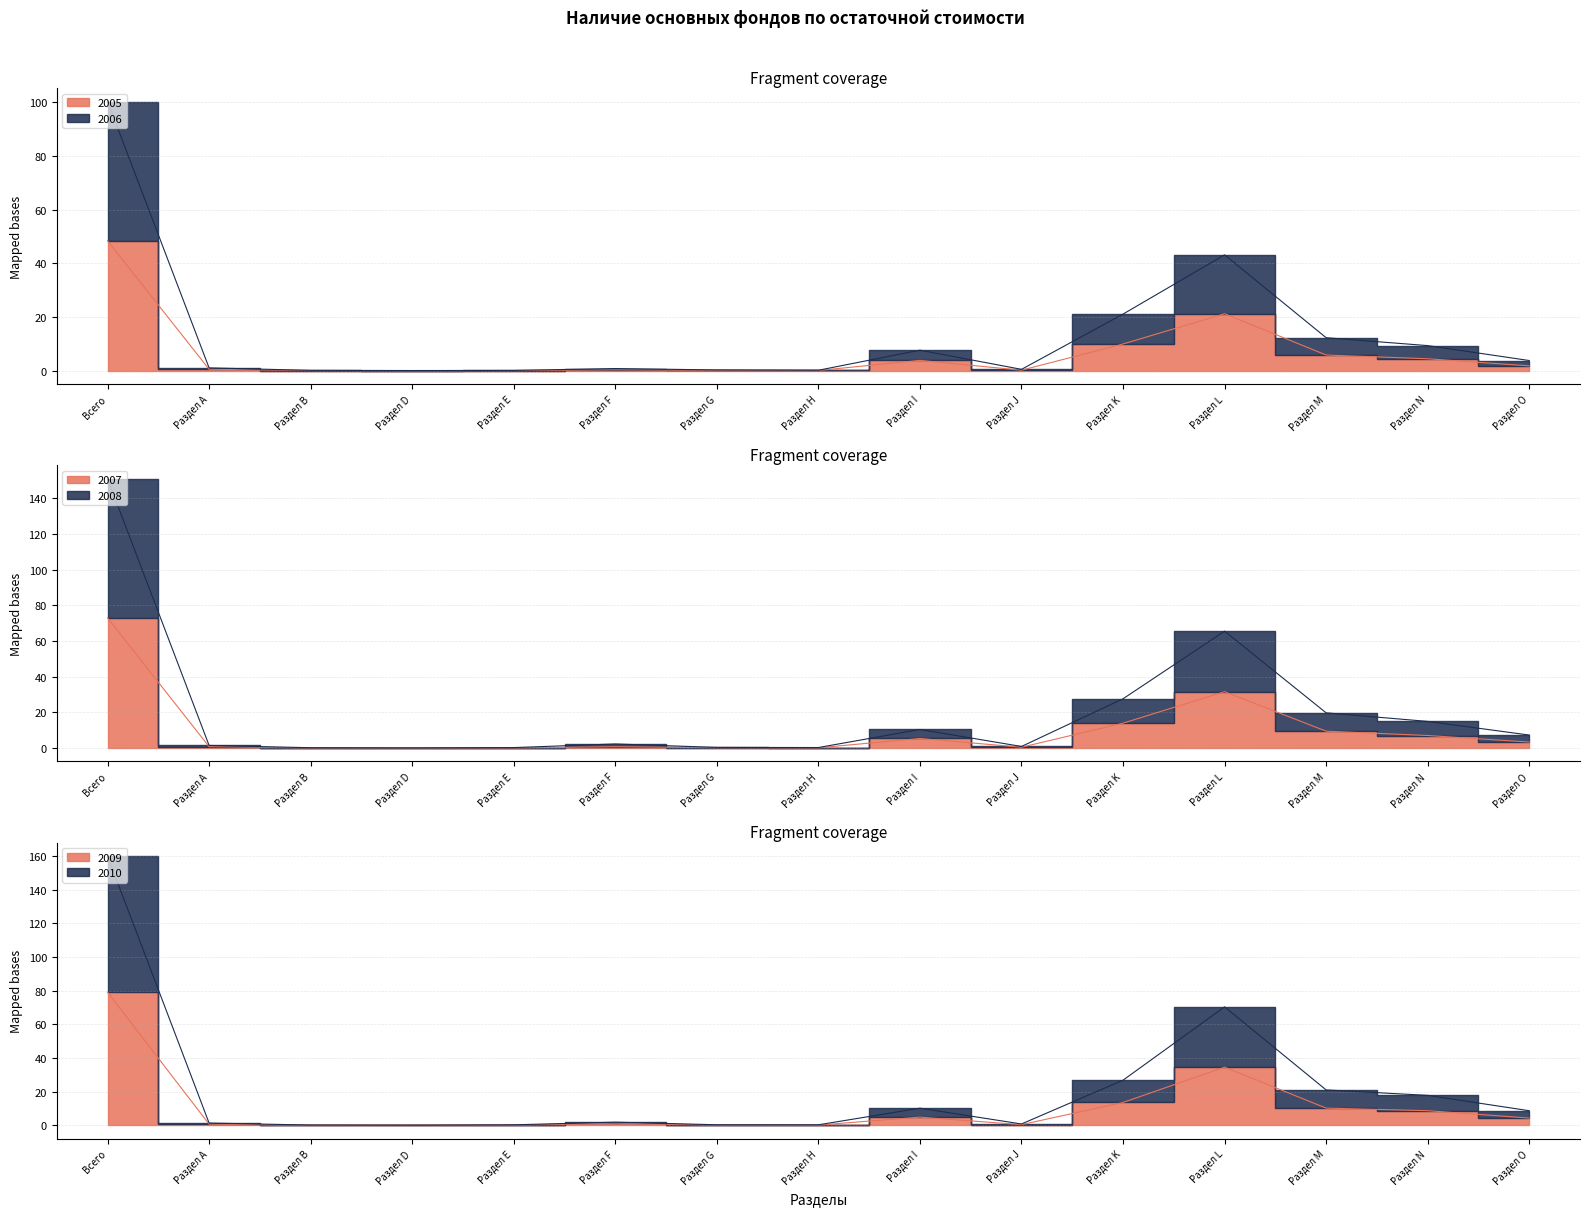

Reading right to left, transcribe all the data shown in this chart.

2005: Раздел O=1.8	Раздел N=4.4	Раздел M=5.8	Раздел L=21.2	Раздел K=10.0	Раздел J=0.2	Раздел I=3.8	Раздел Н=0.1	Раздел G=0.1	Раздел F=0.3	Раздел Е=0.0	Раздел D=0.0	Раздел В=0.1	Раздел А=0.5	Всего=48.4
2006: Раздел O=3.8	Раздел N=9.3	Раздел M=12.3	Раздел L=43.2	Раздел K=21.1	Раздел J=0.5	Раздел I=7.6	Раздел Н=0.2	Раздел G=0.3	Раздел F=0.8	Раздел Е=0.1	Раздел D=0.1	Раздел В=0.1	Раздел А=1.0	Всего=100.3
2007: Раздел O=3.3	Раздел N=7.0	Раздел M=9.4	Раздел L=31.6	Раздел K=13.9	Раздел J=0.4	Раздел I=5.3	Раздел Н=0.1	Раздел G=0.2	Раздел F=0.7	Раздел Е=0.1	Раздел D=0.0	Раздел В=0.1	Раздел А=0.7	Всего=72.9
2008: Раздел O=7.3	Раздел N=14.9	Раздел M=19.7	Раздел L=65.5	Раздел K=27.6	Раздел J=0.9	Раздел I=10.4	Раздел Н=0.3	Раздел G=0.3	Раздел F=2.3	Раздел Е=0.2	Раздел D=0.1	Раздел В=0.2	Раздел А=1.4	Всего=150.9
2009: Раздел O=4.3	Раздел N=8.7	Раздел M=10.2	Раздел L=34.5	Раздел K=13.6	Раздел J=0.4	Раздел I=4.9	Раздел Н=0.1	Раздел G=0.2	Раздел F=1.3	Раздел Е=0.2	Раздел D=0.0	Раздел В=0.1	Раздел А=0.7	Всего=79.1
2010: Раздел O=8.7	Раздел N=17.8	Раздел M=21.0	Раздел L=70.4	Раздел K=26.8	Раздел J=0.8	Раздел I=10.2	Раздел Н=0.3	Раздел G=0.3	Раздел F=1.8	Раздел Е=0.3	Раздел D=0.1	Раздел В=0.2	Раздел А=1.3	Всего=159.9